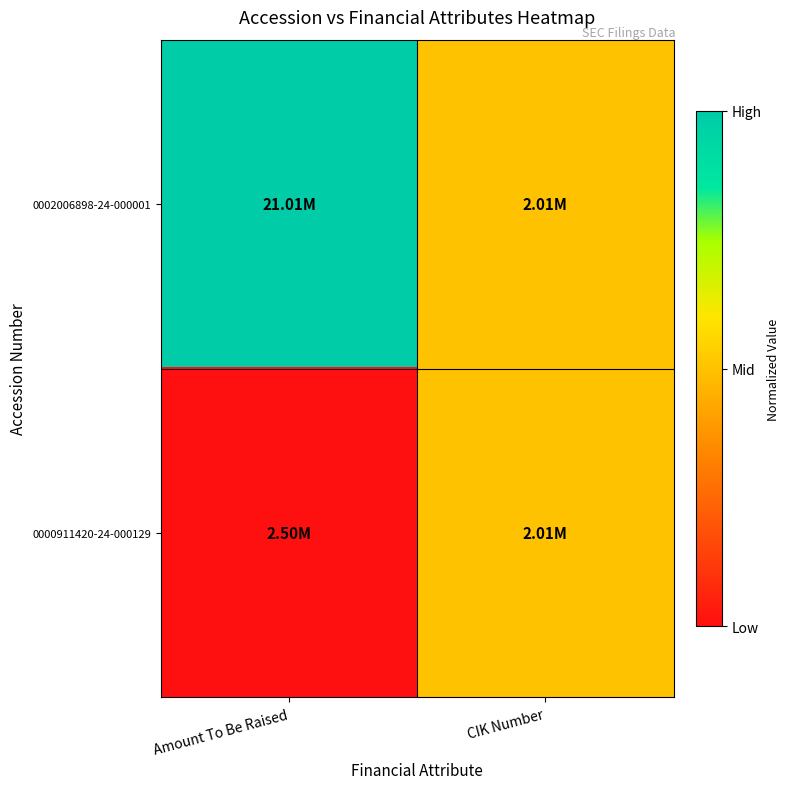

Which series has the largest total across all categories?

0002006898-24-000001